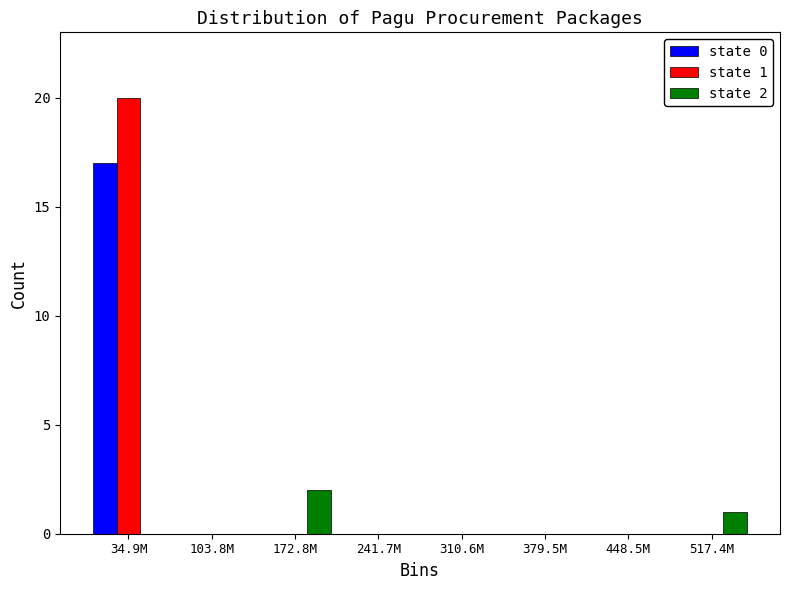

Reading left to right, transcribe all the data shown in this chart.

state 0: 34.9M=17	103.8M=0	172.8M=0	241.7M=0	310.6M=0	379.5M=0	448.5M=0	517.4M=0
state 1: 34.9M=20	103.8M=0	172.8M=0	241.7M=0	310.6M=0	379.5M=0	448.5M=0	517.4M=0
state 2: 34.9M=0	103.8M=0	172.8M=2	241.7M=0	310.6M=0	379.5M=0	448.5M=0	517.4M=1